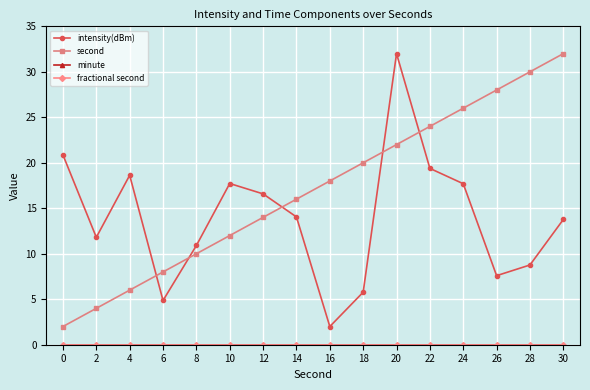

Is this an area chart (filled region under the line)?

No